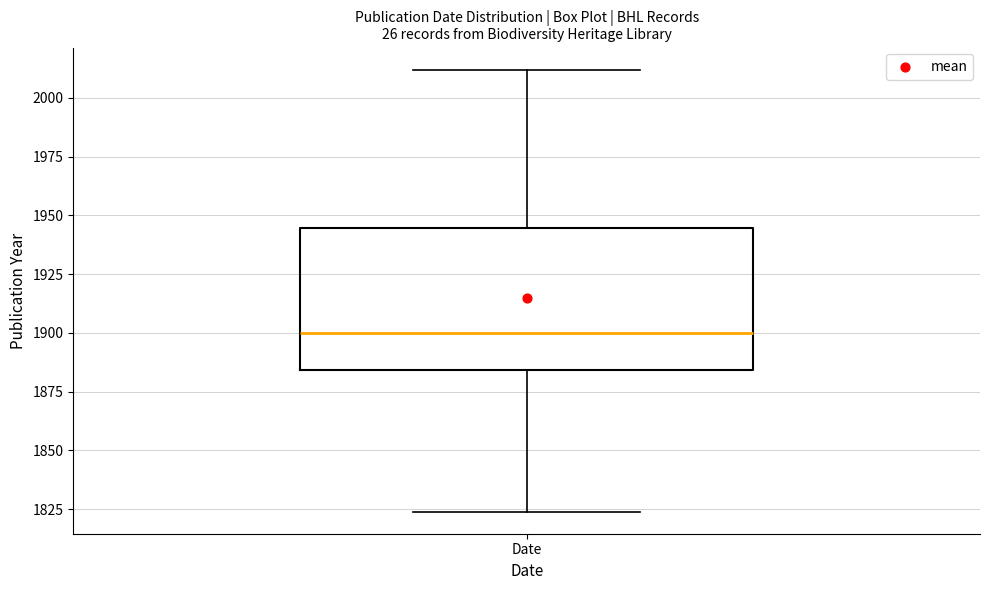

Transcribe this box plot: give where the median line is, the range the box spans, and where the two whiskers end, as read against the y-axis. The values are not printed on the chart, so give them approximately, as read against the axis.

median 1900, box 1885 to 1945, whiskers 1825 to 2010